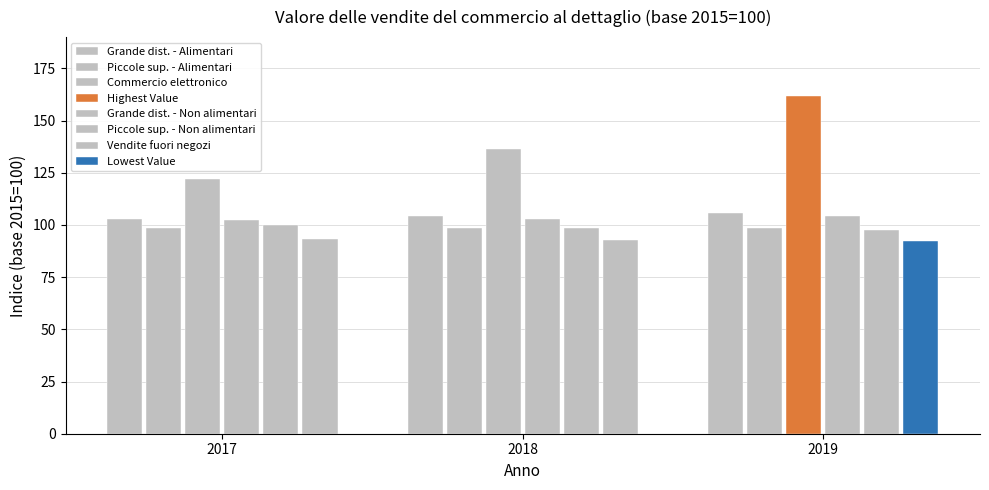

Are the bars grouped side by side (vs. stacked)?

Yes